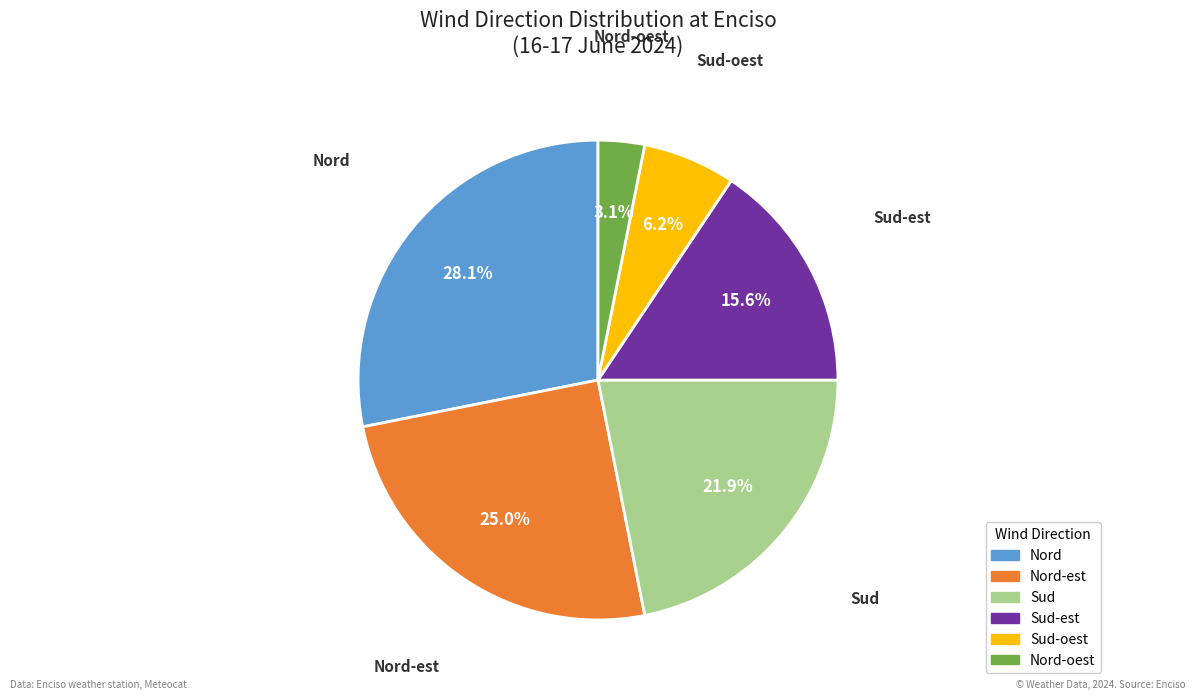

Is there a majority slice in this chart?

No